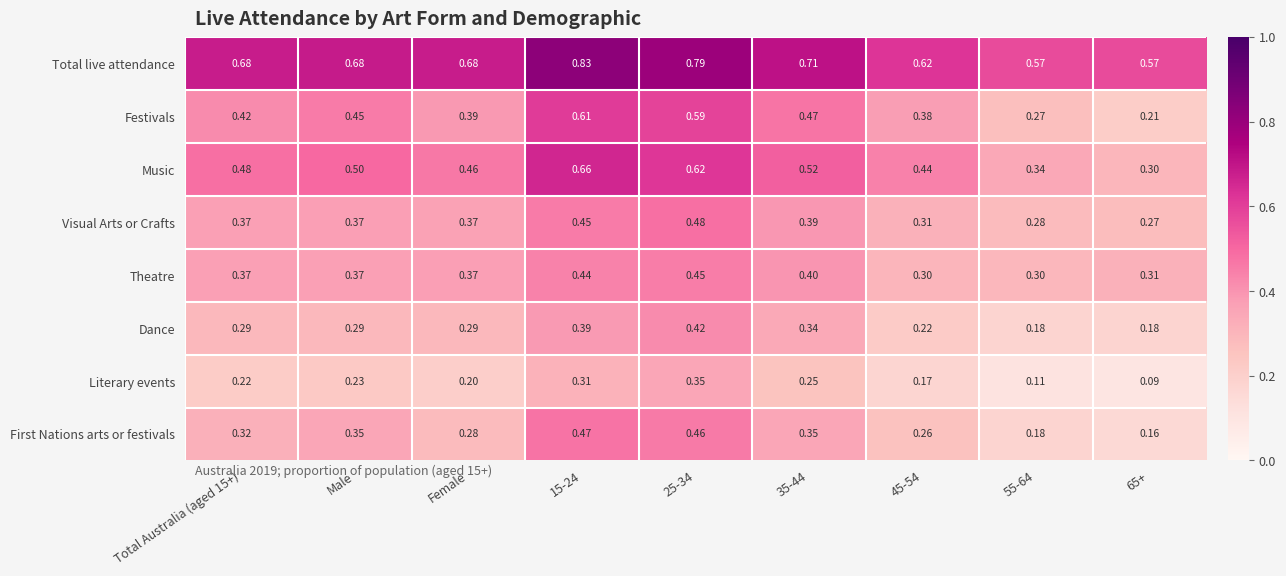

List the series in order of their peak value, lowest first.

Literary events, Dance, Theatre, First Nations arts or festivals, Visual Arts or Crafts, Festivals, Music, Total live attendance